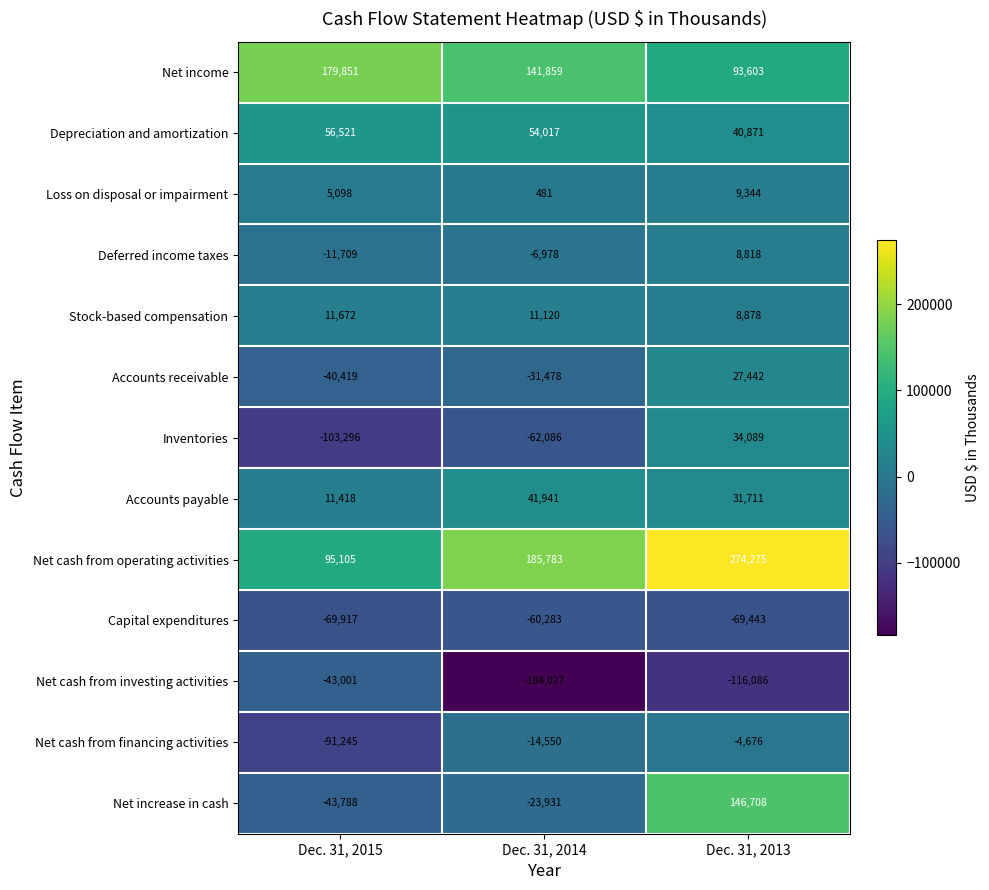

Which series has the largest range (max minus min)?

Net increase in cash